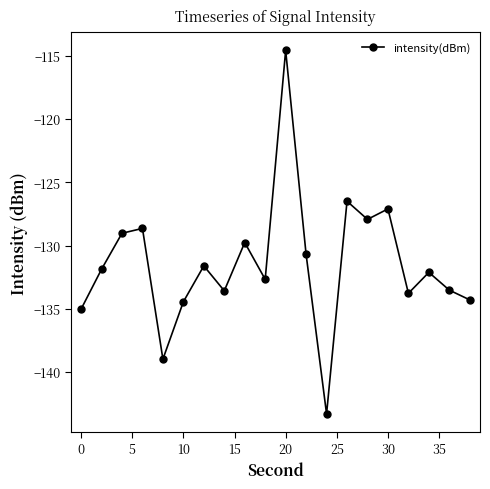

True or false: the data has more than 0 interior local peaks.

True